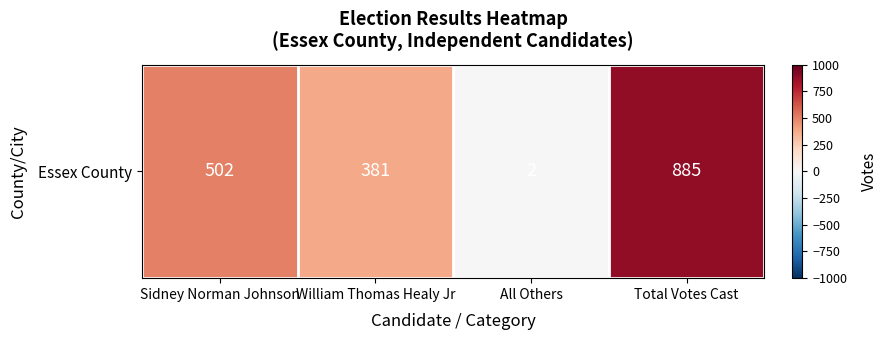

Reading left to right, list all the values displayed in this chart.

Sidney Norman Johnson=502	William Thomas Healy Jr=381	All Others=2	Total Votes Cast=885